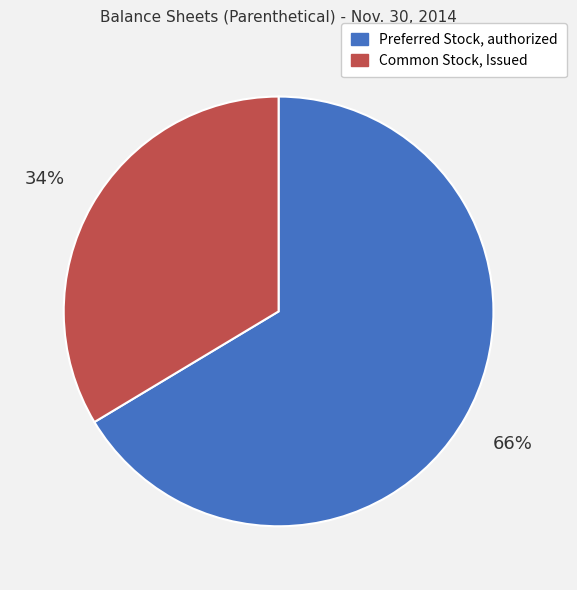

Which slice is the smallest?

Common Stock, Issued